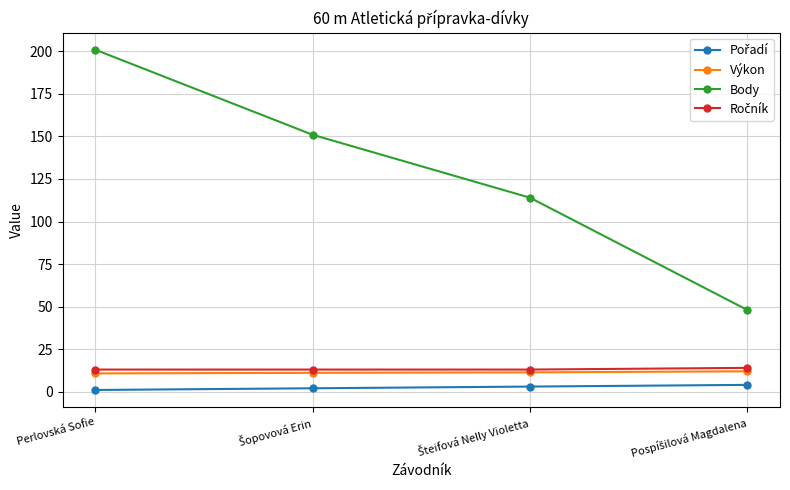

What is the difference between the maximum and minimum values in the Výkon series?

1.2